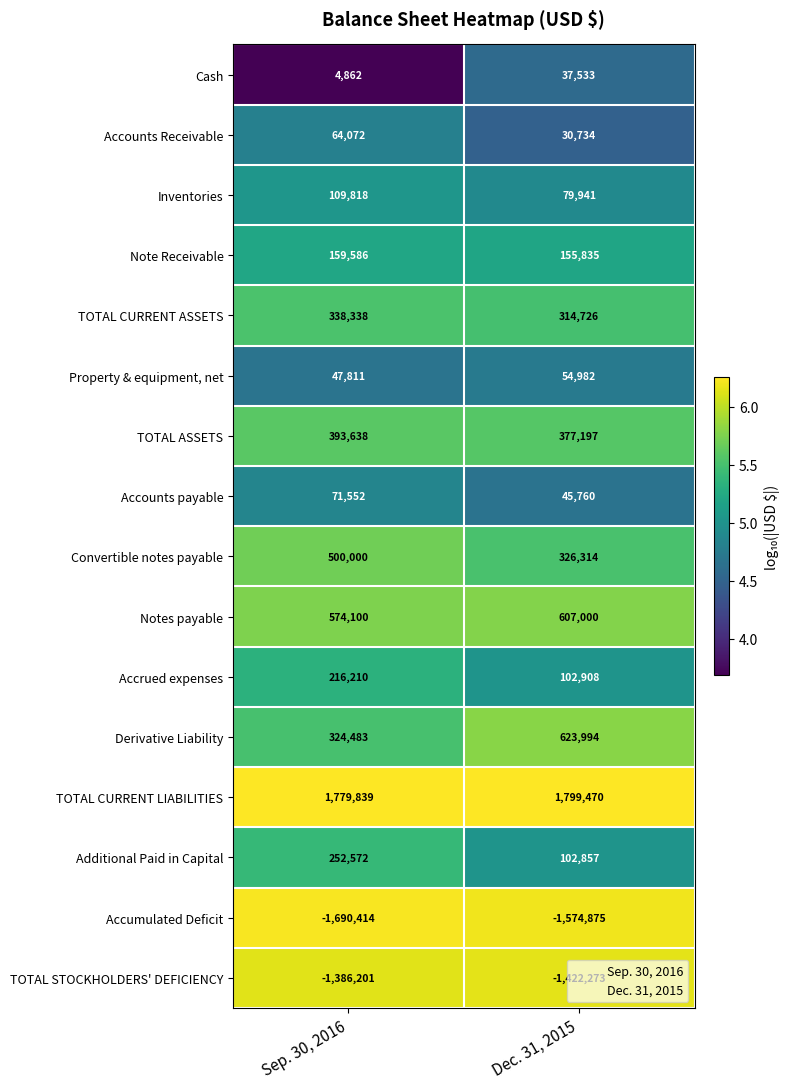

Where is Cash nearest to the value 21197?

Sep. 30, 2016